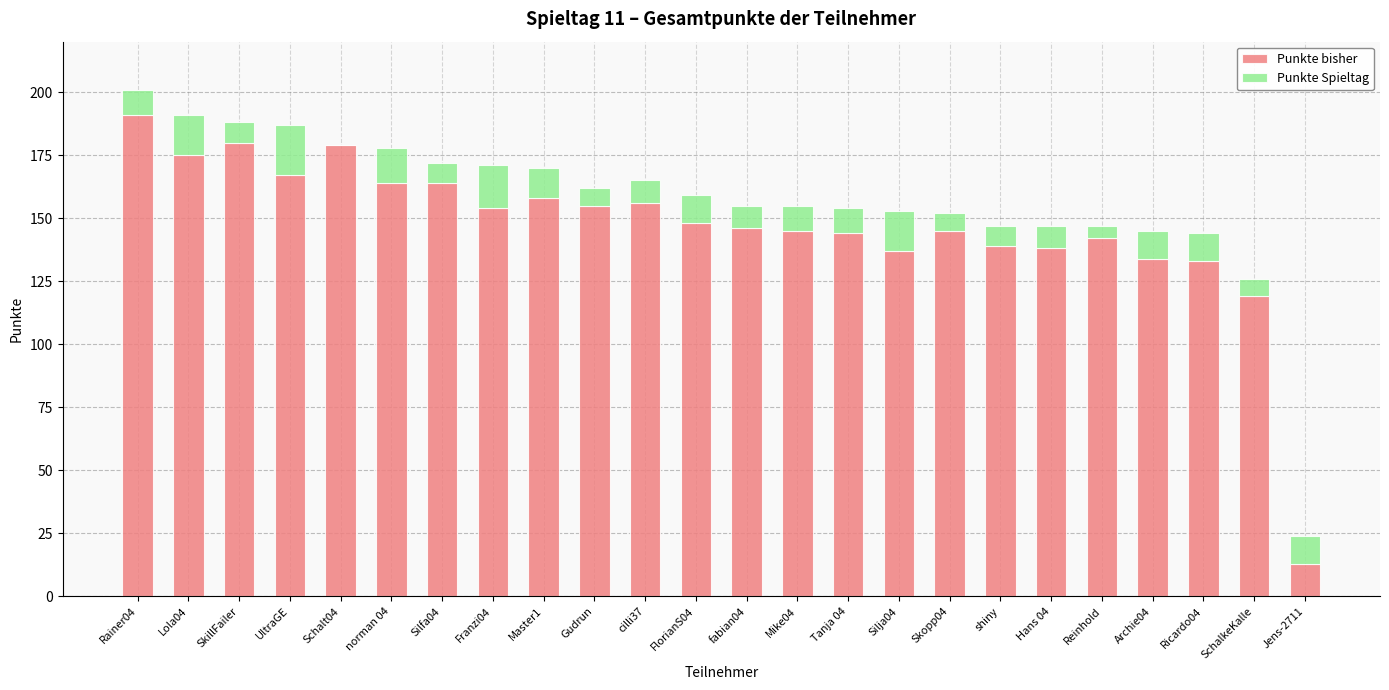

At which category is the sum across all series the highest?

Rainer04